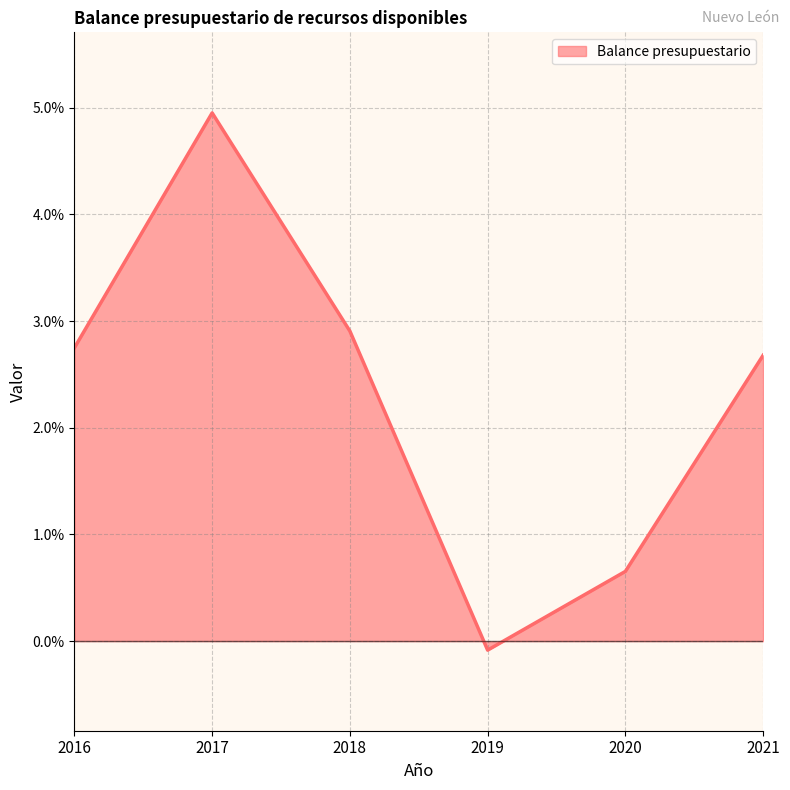

Reading left to right, extract all data points from this chart.

2016=2.7	2017=5.0	2018=2.9	2019=-0.1	2020=0.7	2021=2.7